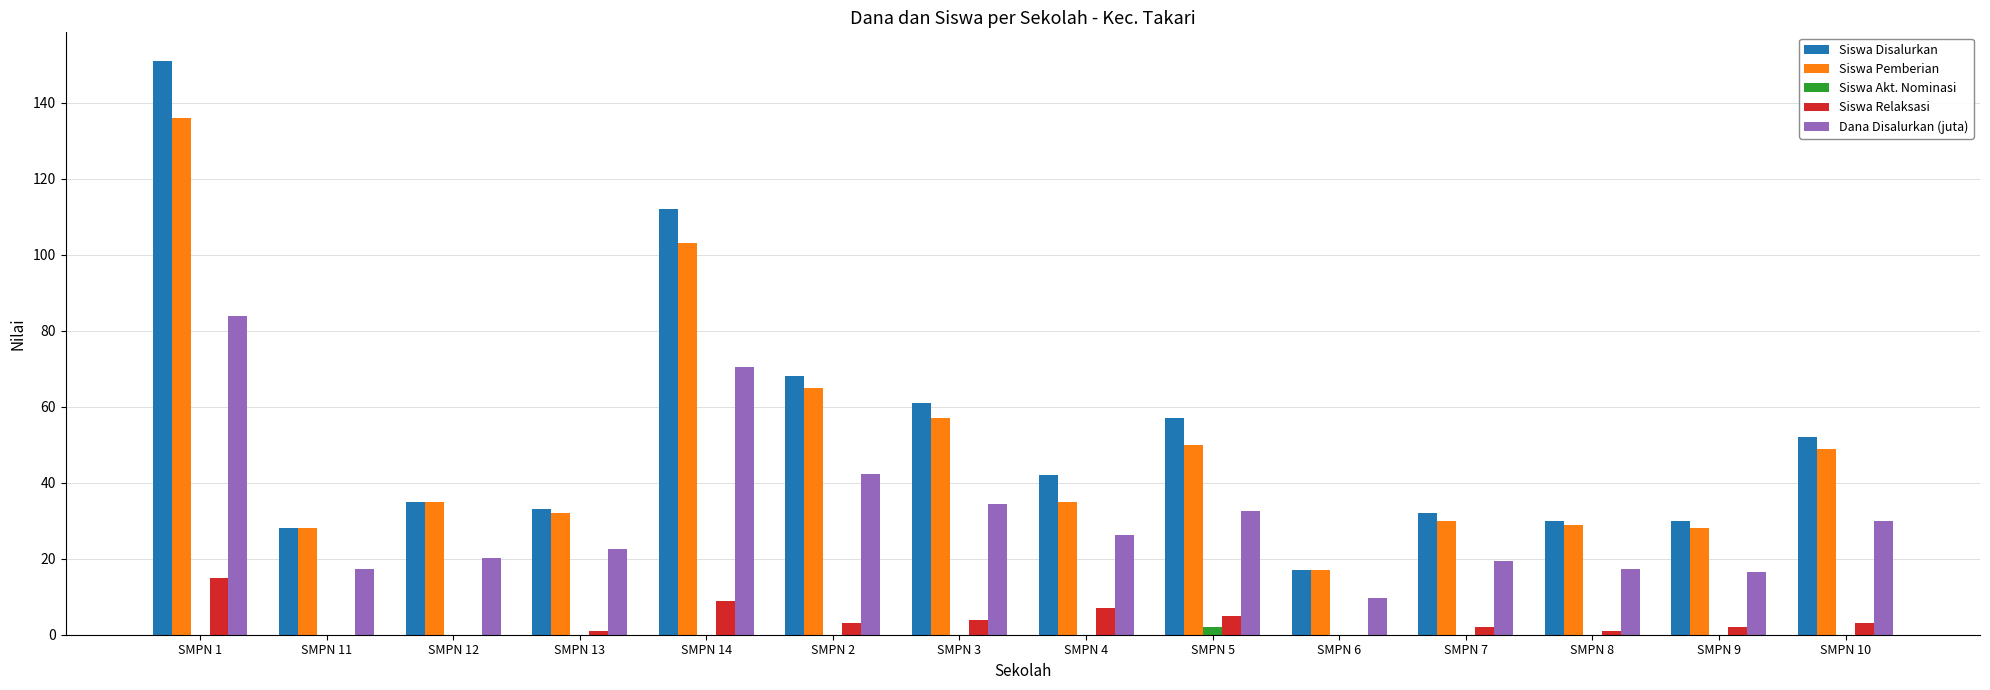

What is the sum of all Siswa Pemberian values?

694.0